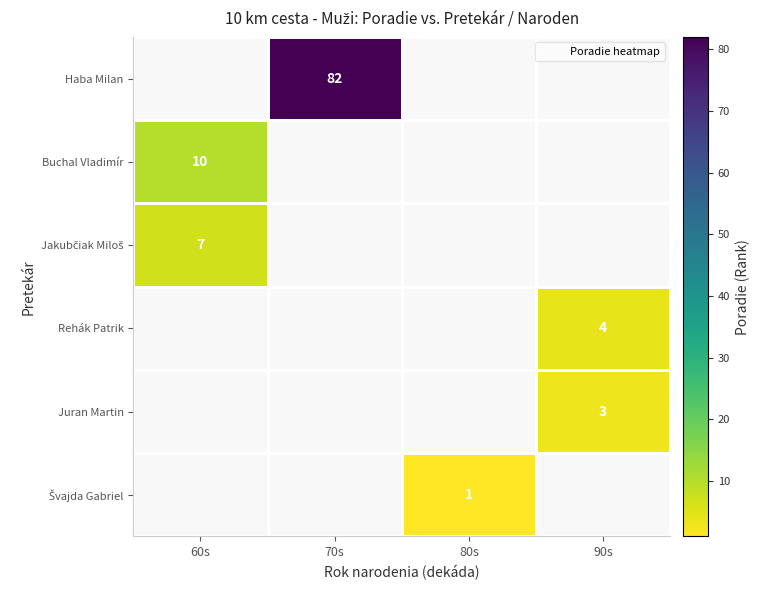

True or false: Jakubčiak Miloš has a value of 7.0 at 60s.

True